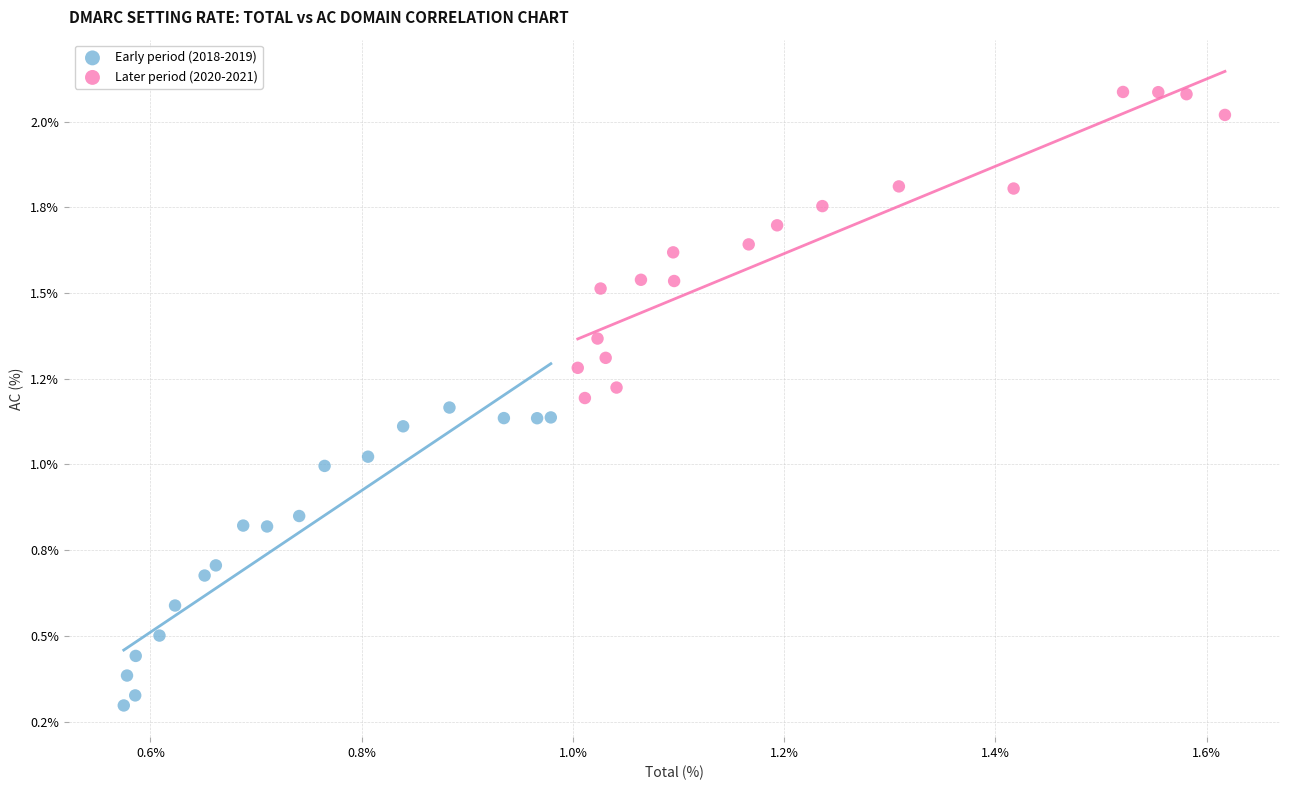

Which series contains the highest Y value?

Later period (2020-2021)